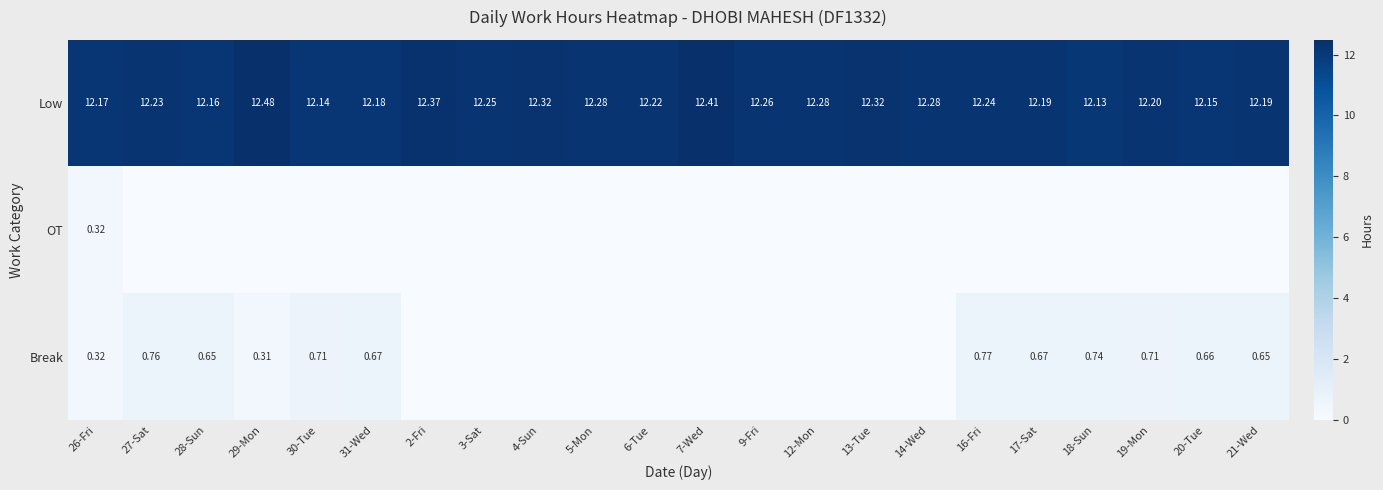

Rank the series at 2-Fri from highest to lowest value.

Low, OT, Break